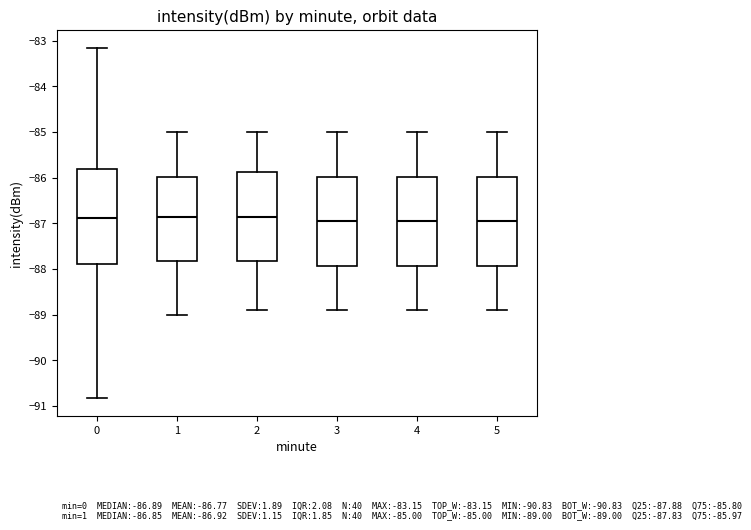

Comparing the boxes themselves (not the whiskers), which one is the tallest?

0